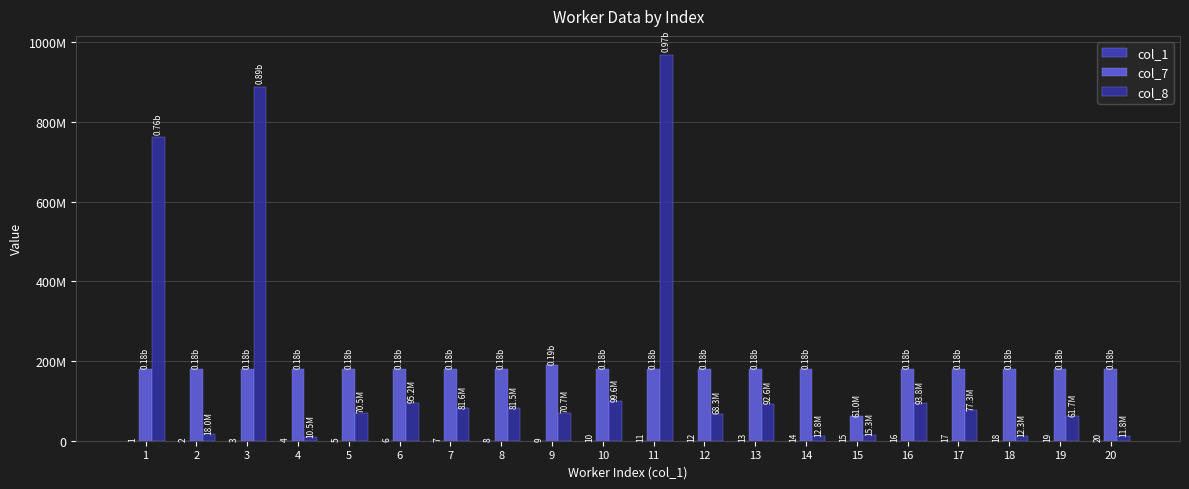

What is the maximum value shown in the chart?

968122669